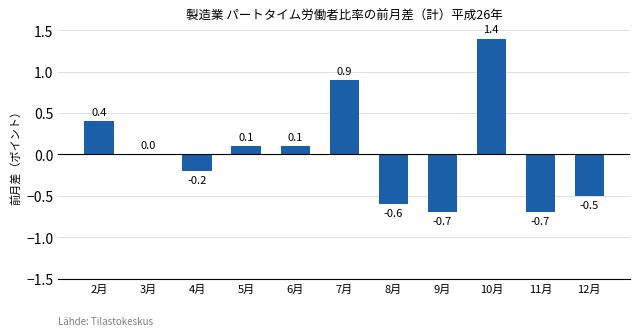

What is the approximate value at 10月?

1.4